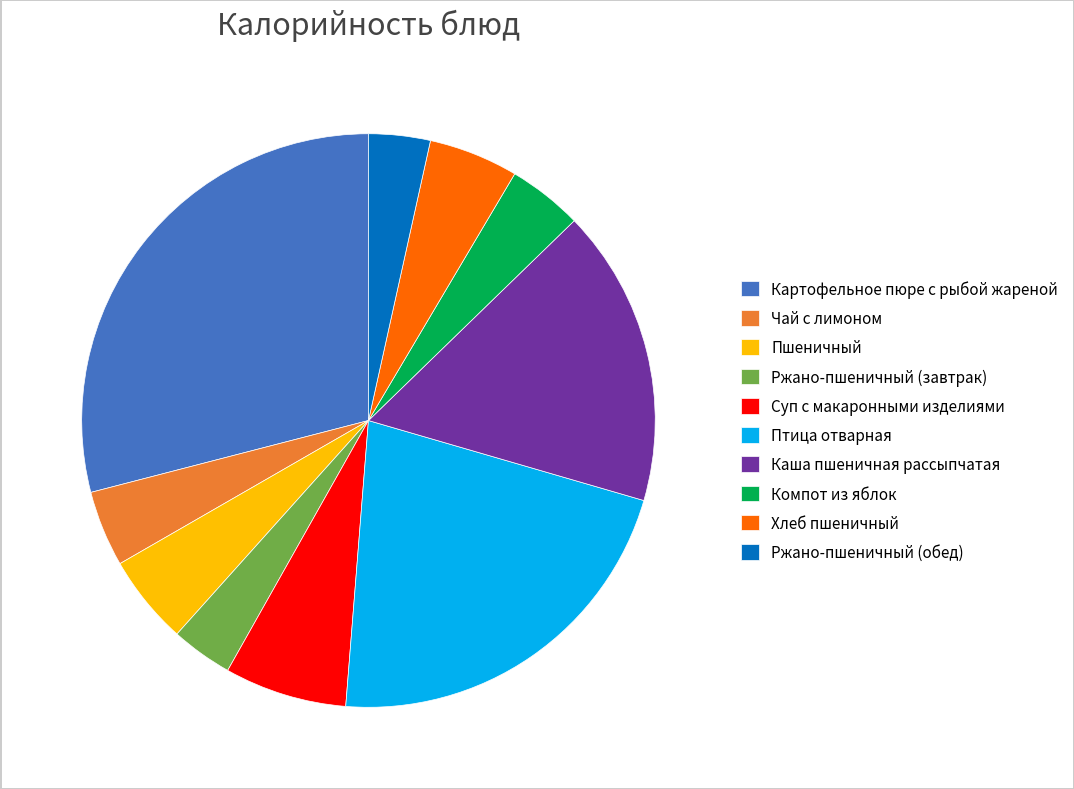

The Ржано-пшеничный (завтрак) slice represents 3% of the pie. True or false?

True